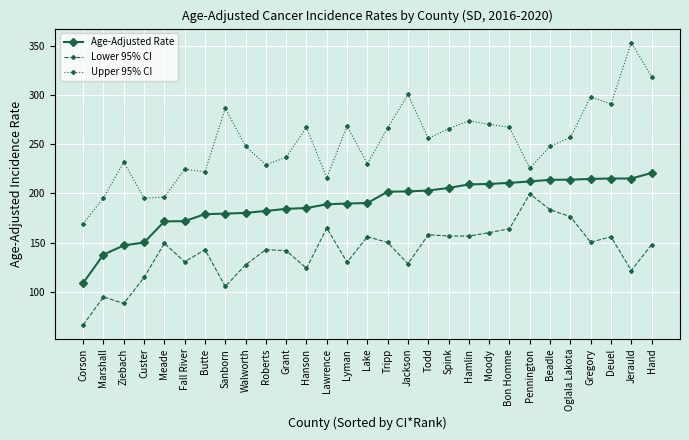

Which category has the highest value in the Lower 95% CI series?

Pennington